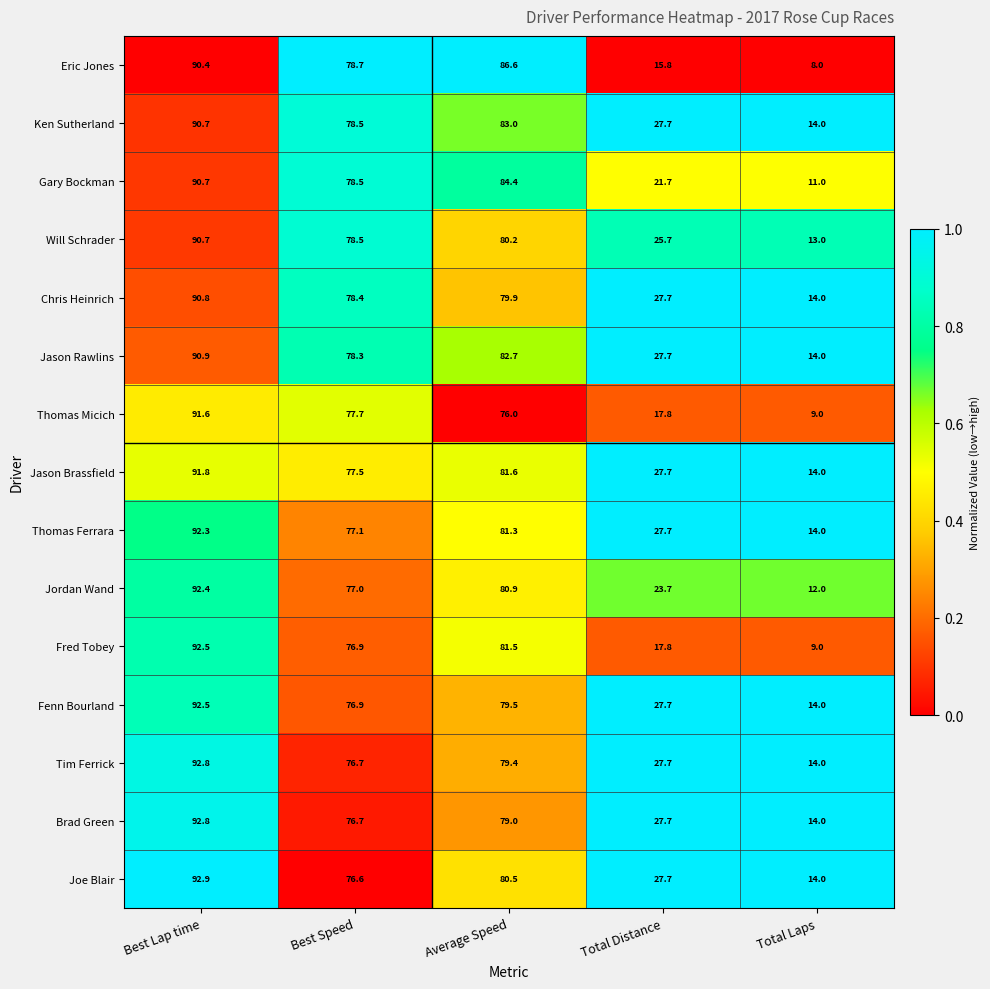

At which category is the sum across all series the highest?

Best Lap time